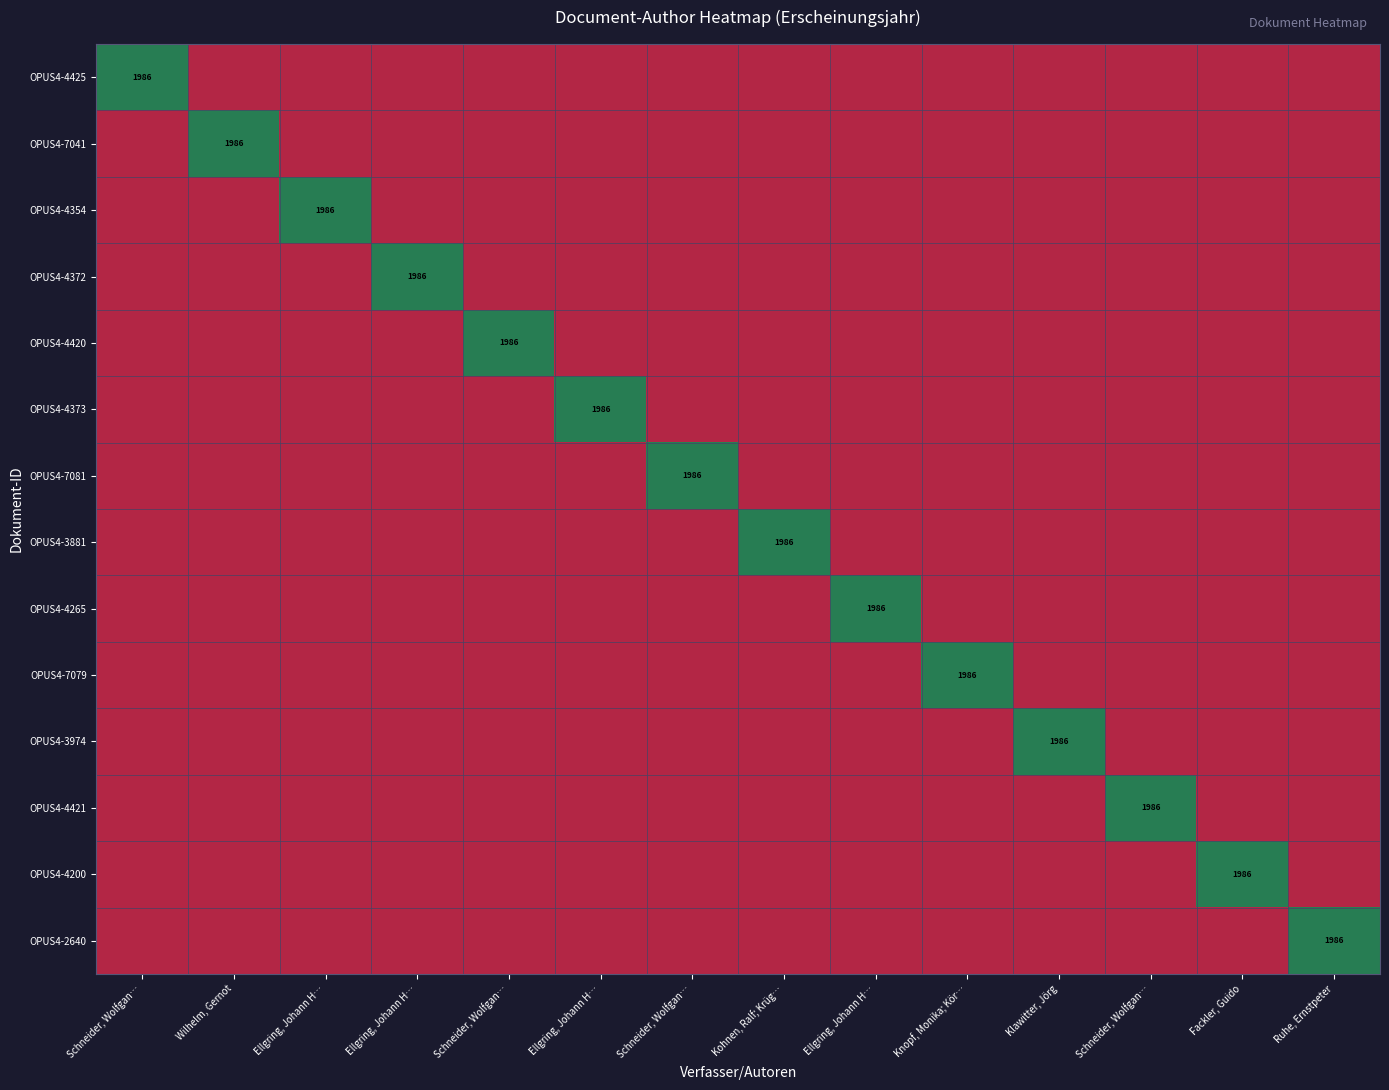

How many values in OPUS4-4372 are above zero?

1